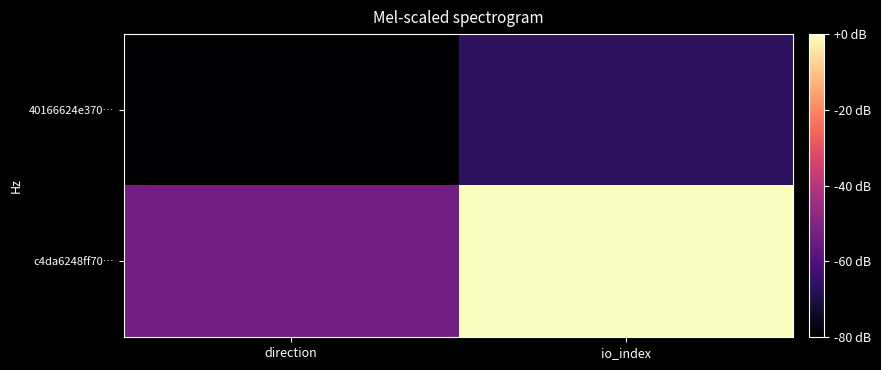

Which series has the largest total across all categories?

c4da6248ff70…